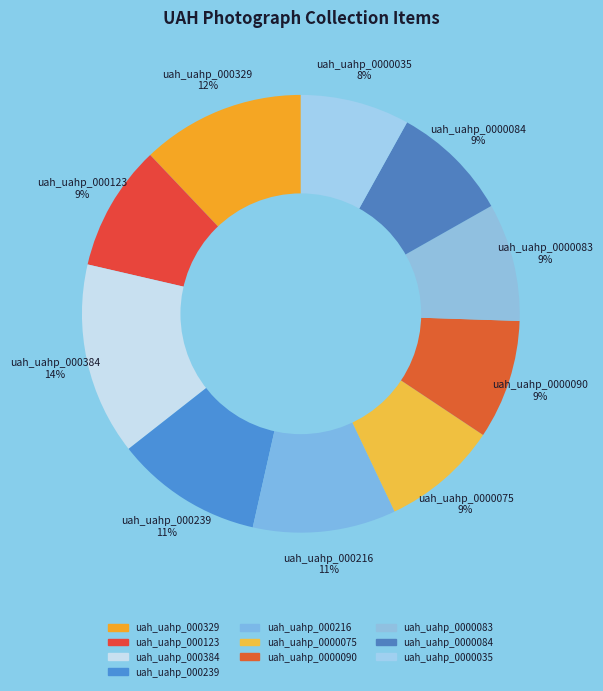

Approximately how many times larger is the value at uah_uahp_000384 compared to uah_uahp_0000090?

1.6